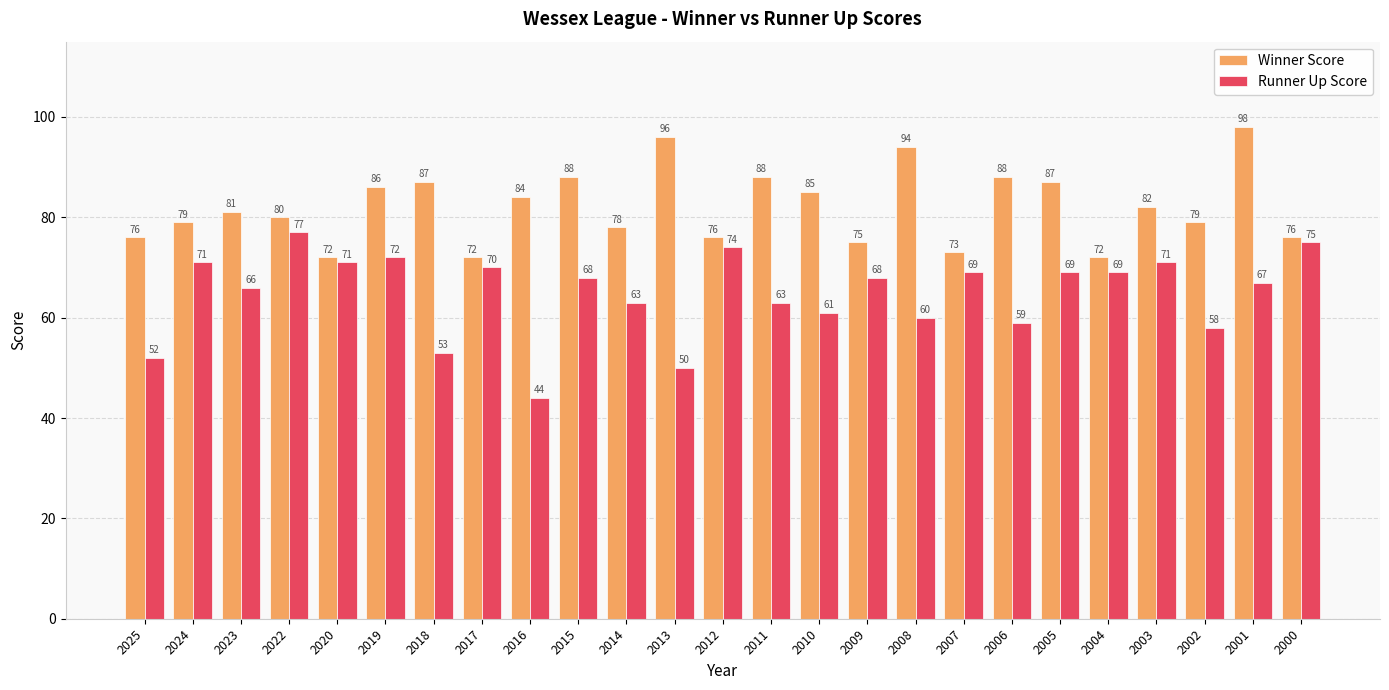

The Runner Up Score series shows 81 at 2025. True or false?

False